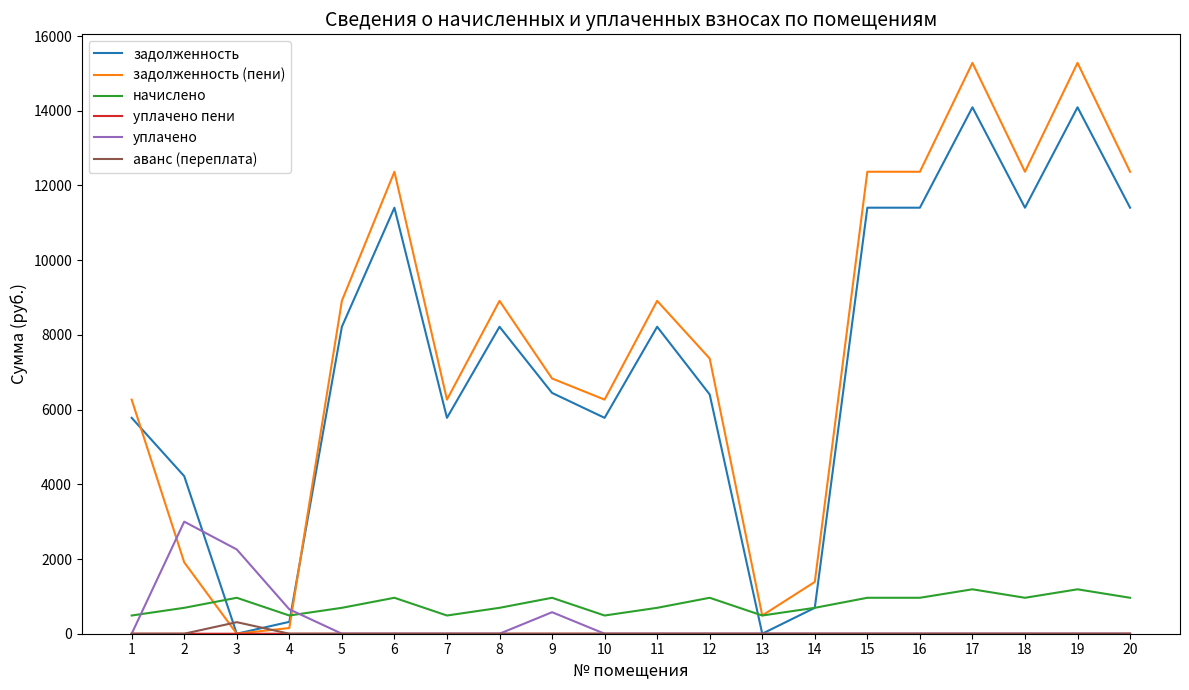

What is the spread (max minus min) of values at 16?

12367.1